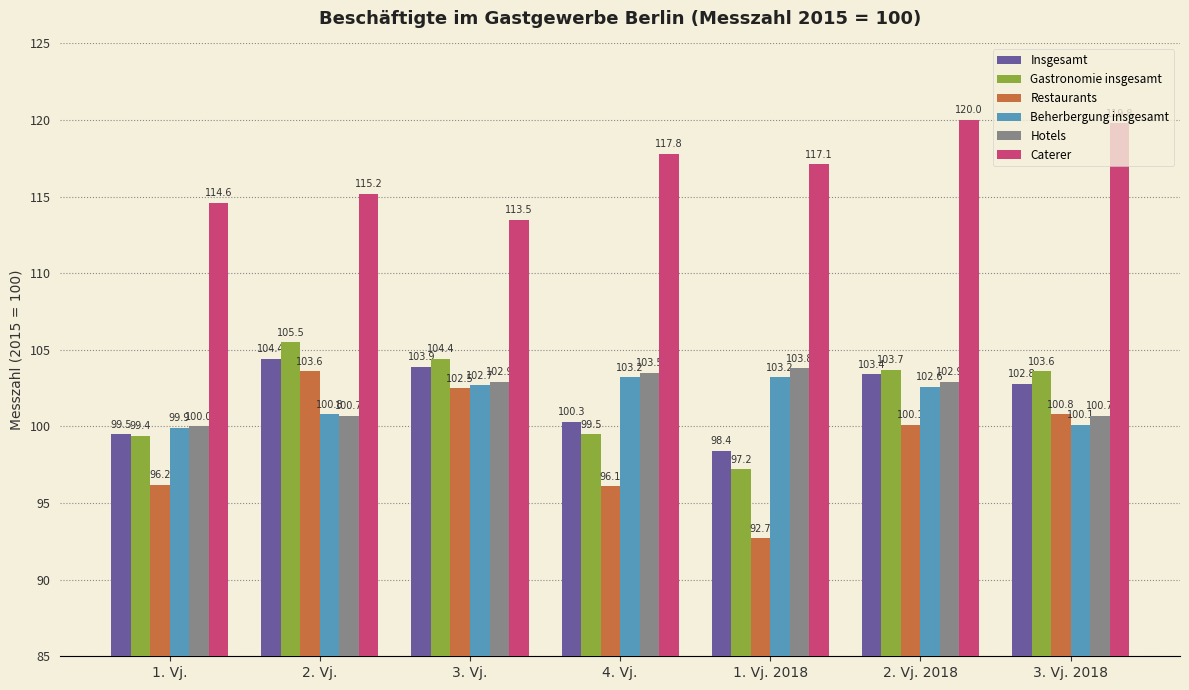

What is the spread (max minus min) of values at 2. Vj.?

14.5